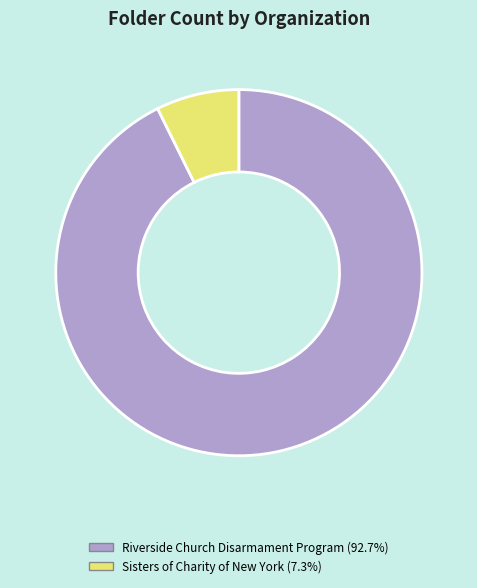

Is the sum of Riverside Church Disarmament Program and Sisters of Charity of New York greater than half?

Yes